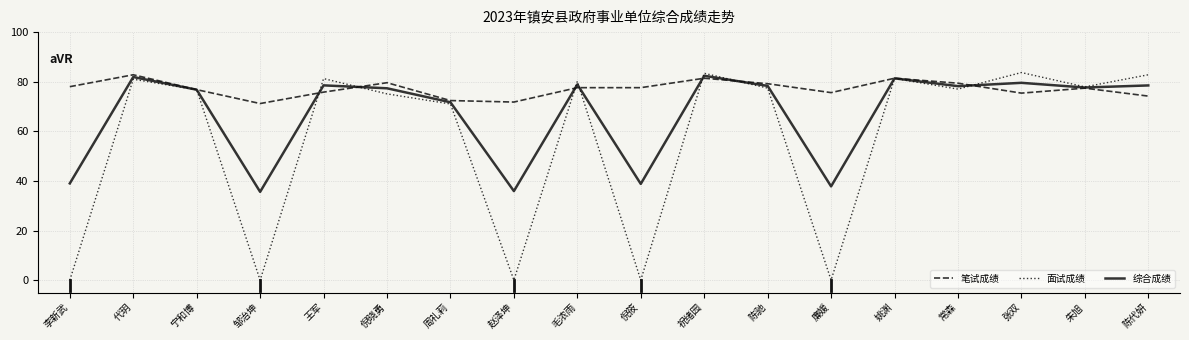

What is the minimum value for 笔试成绩?

71.2